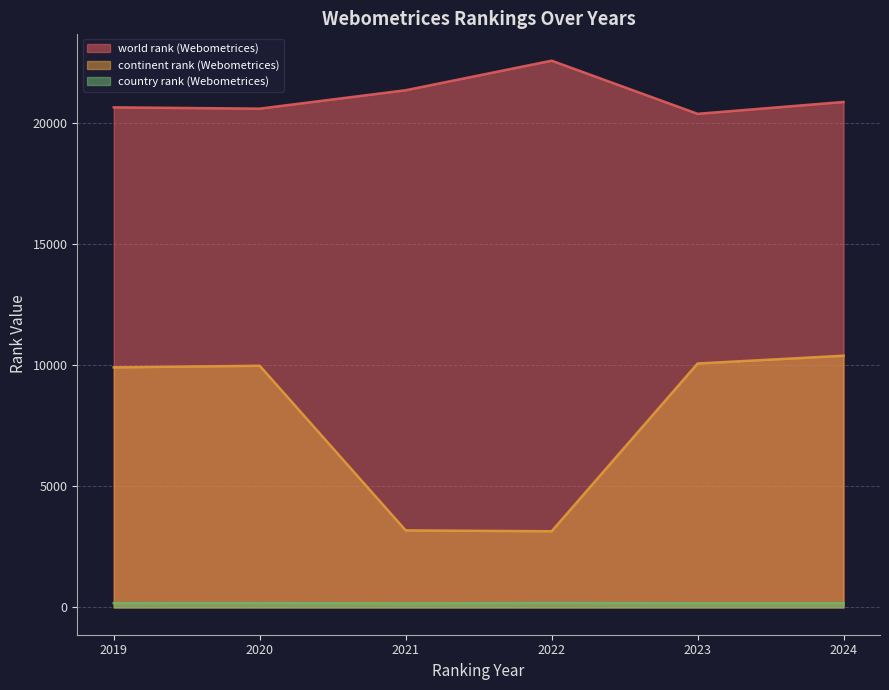

What is the minimum value for country rank (Webometrices)?

166